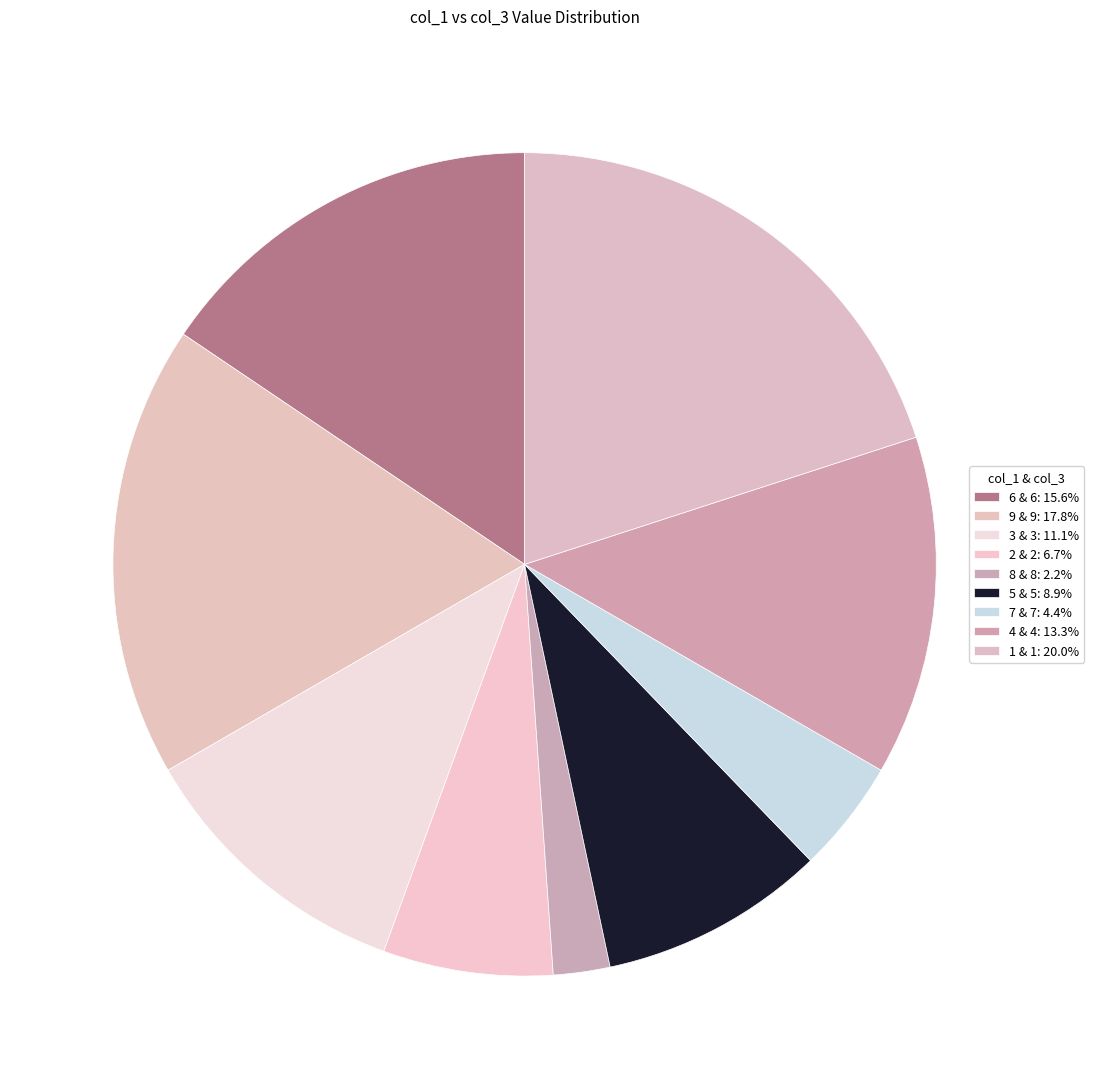

Count the number of slices in the pie.

9